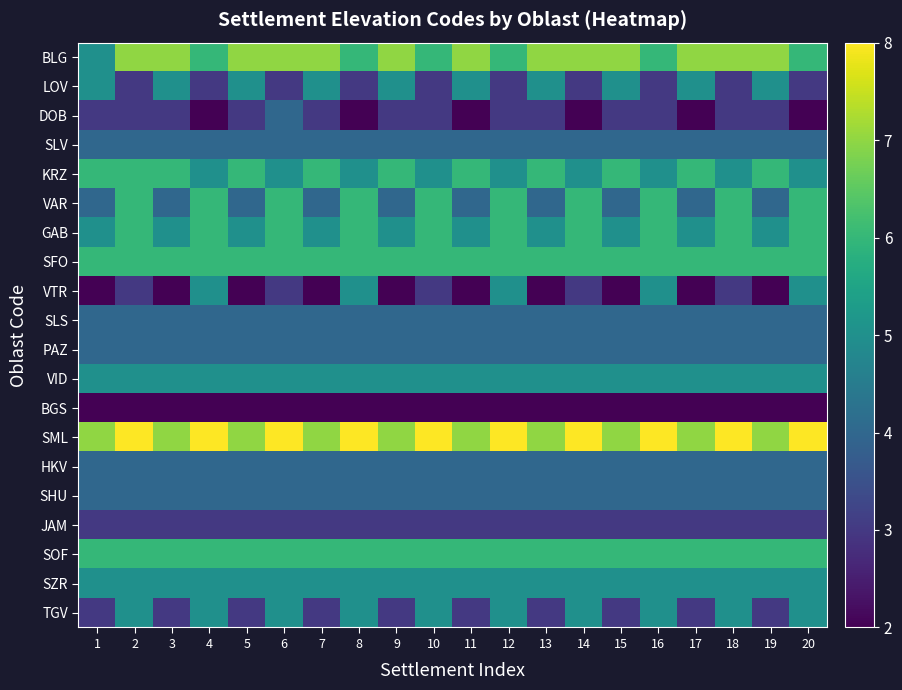

Which series has the widest spread of values?

VTR